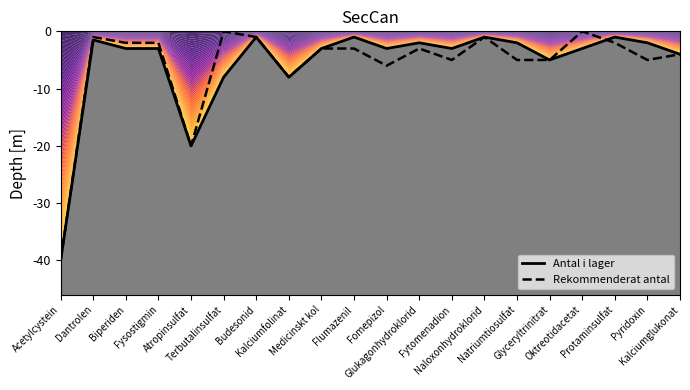

Rank the categories by Rekommenderat antal value from lowest to highest.

Acetylcystein, Atropinsulfat, Kalciumfolinat, Fomepizol, Fytomenadion, Natriumtiosulfat, Glyceryltrinitrat, Pyridoxin, Kalciumglukonat, Medicinskt kol, Flumazenil, Glukagonhydroklorid, Biperiden, Fysostigmin, Protaminsulfat, Dantrolen, Budesonid, Naloxonhydroklorid, Terbutalinsulfat, Oktreotidacetat